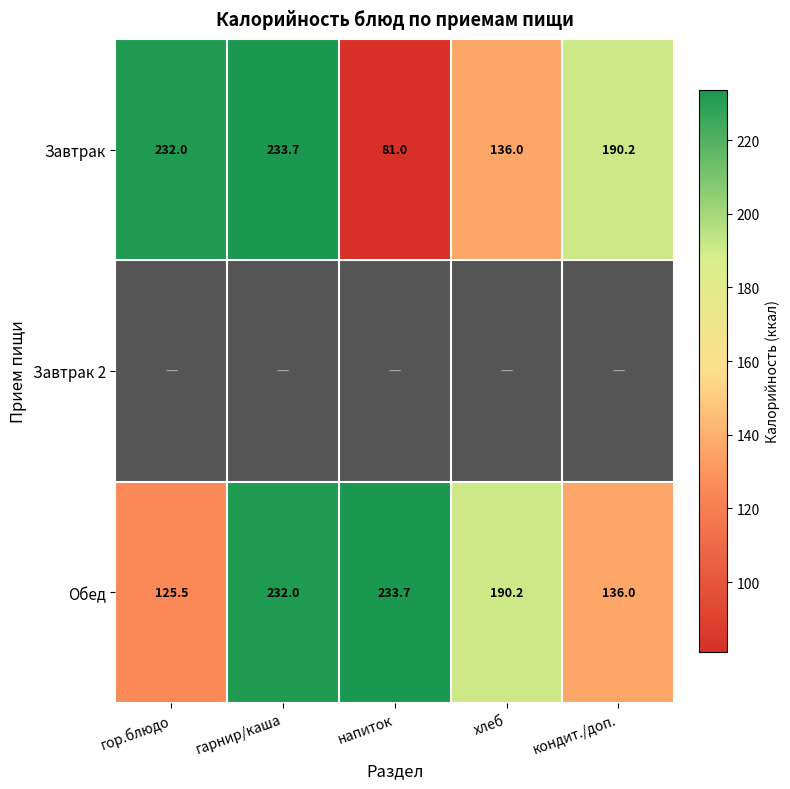

How many values in the Завтрак series are below 190?

2